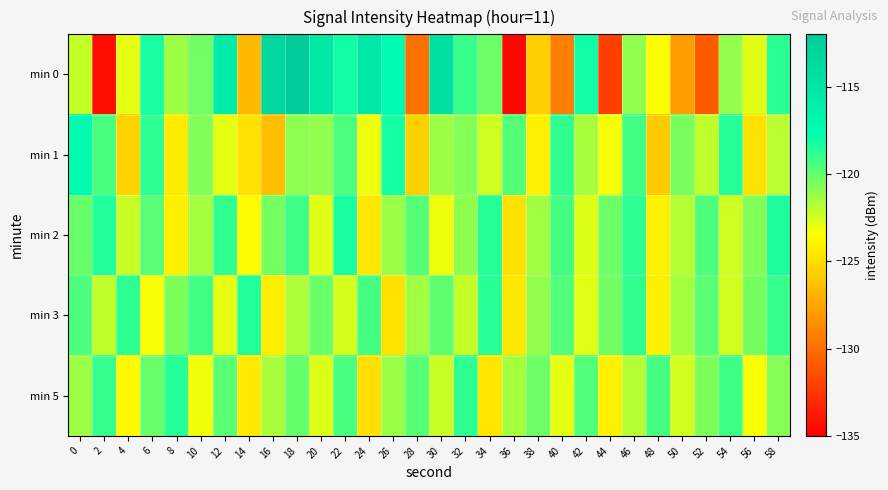

Which category has the lowest value across all series?

36